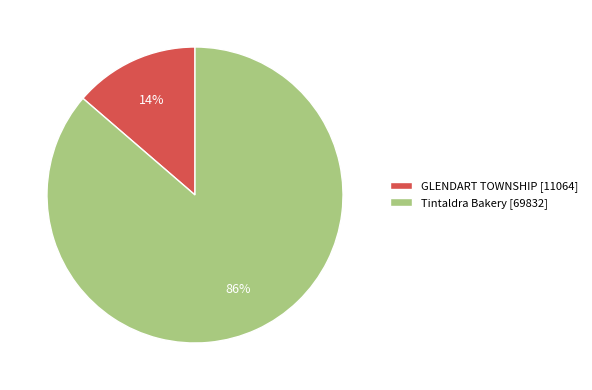

Does Tintaldra Bakery account for over 50% of the chart?

Yes